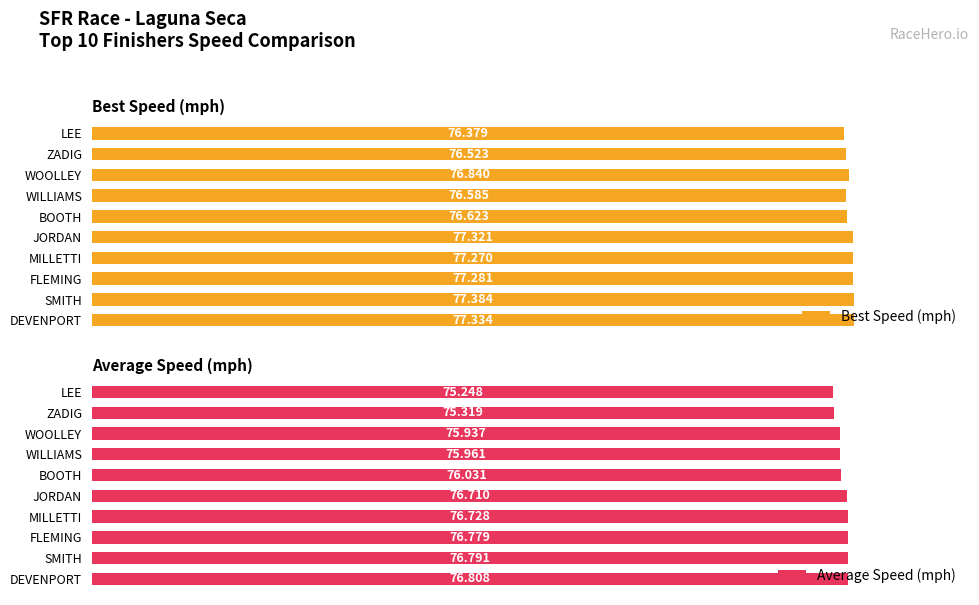

List the labels in order of Best Speed (mph) value, largest first.

SMITH, DEVENPORT, JORDAN, FLEMING, MILLETTI, WOOLLEY, BOOTH, WILLIAMS, ZADIG, LEE